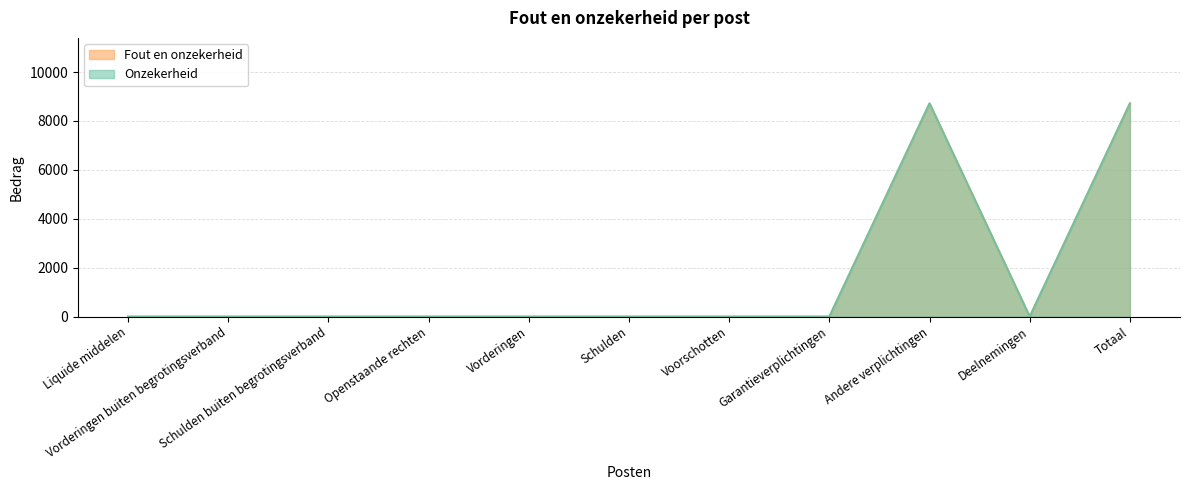

Which has a higher value, Garantieverplichtingen or Andere verplichtingen?

Andere verplichtingen